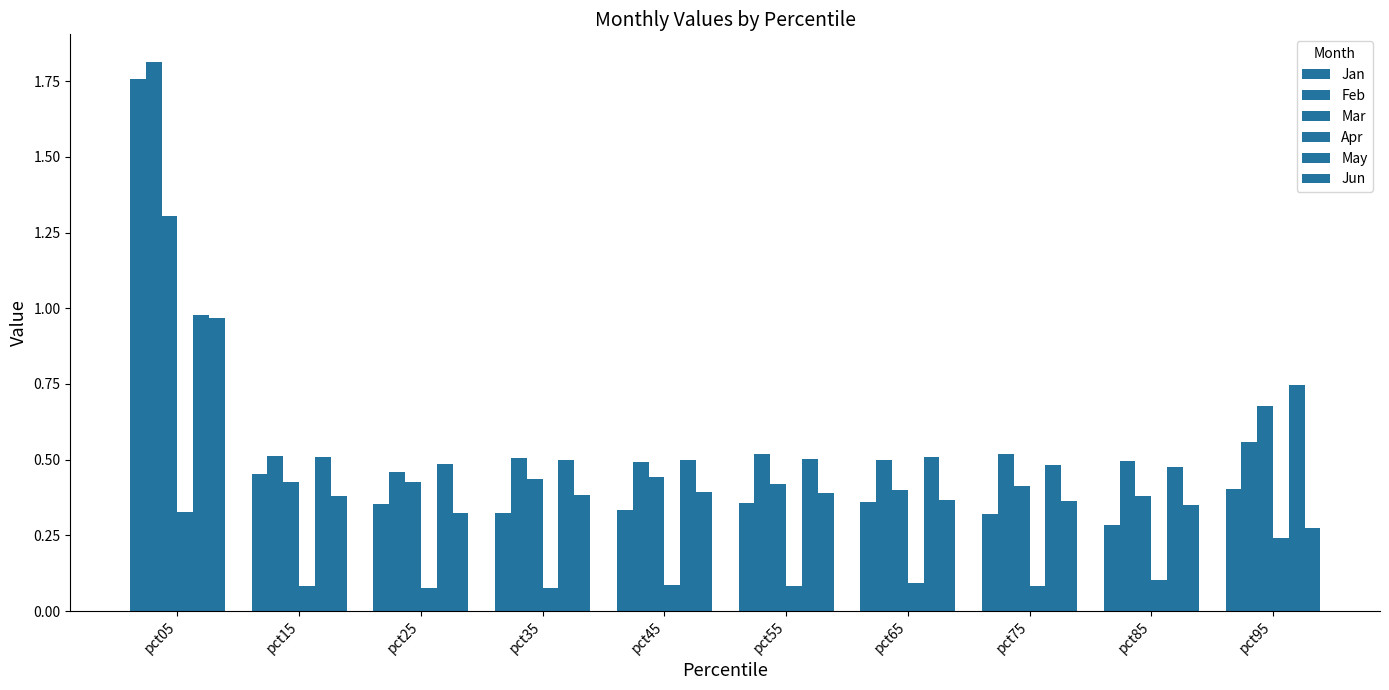

Which series has the largest range (max minus min)?

Jan